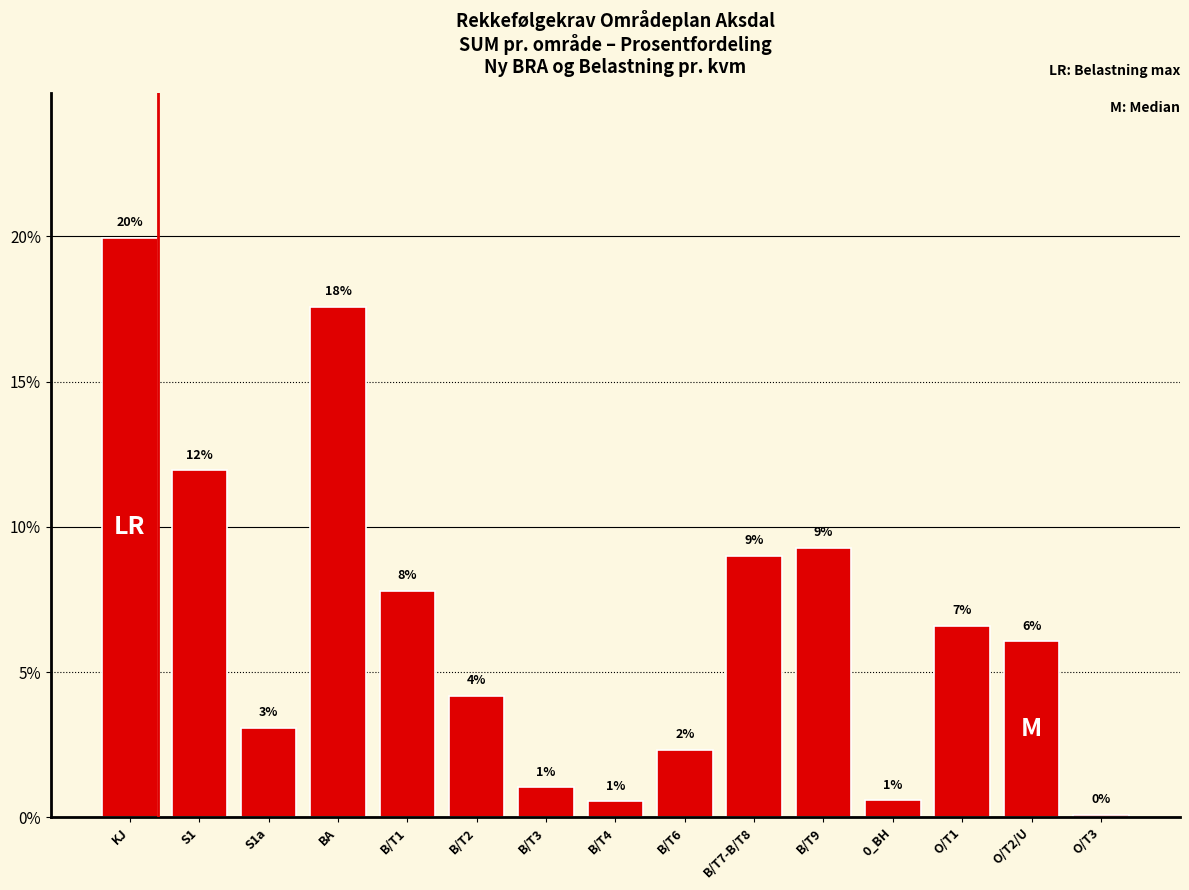

How many bars are there in total?

15